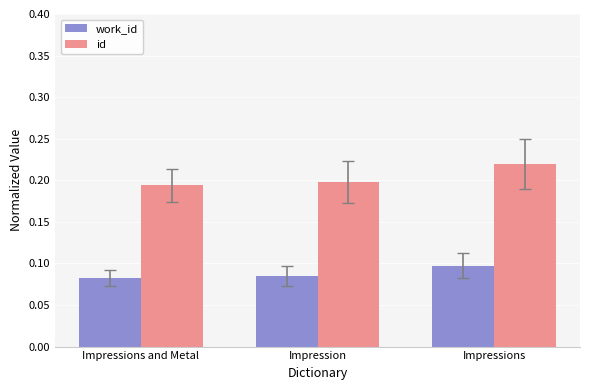

Which label corresponds to the largest value in the chart?

Impressions